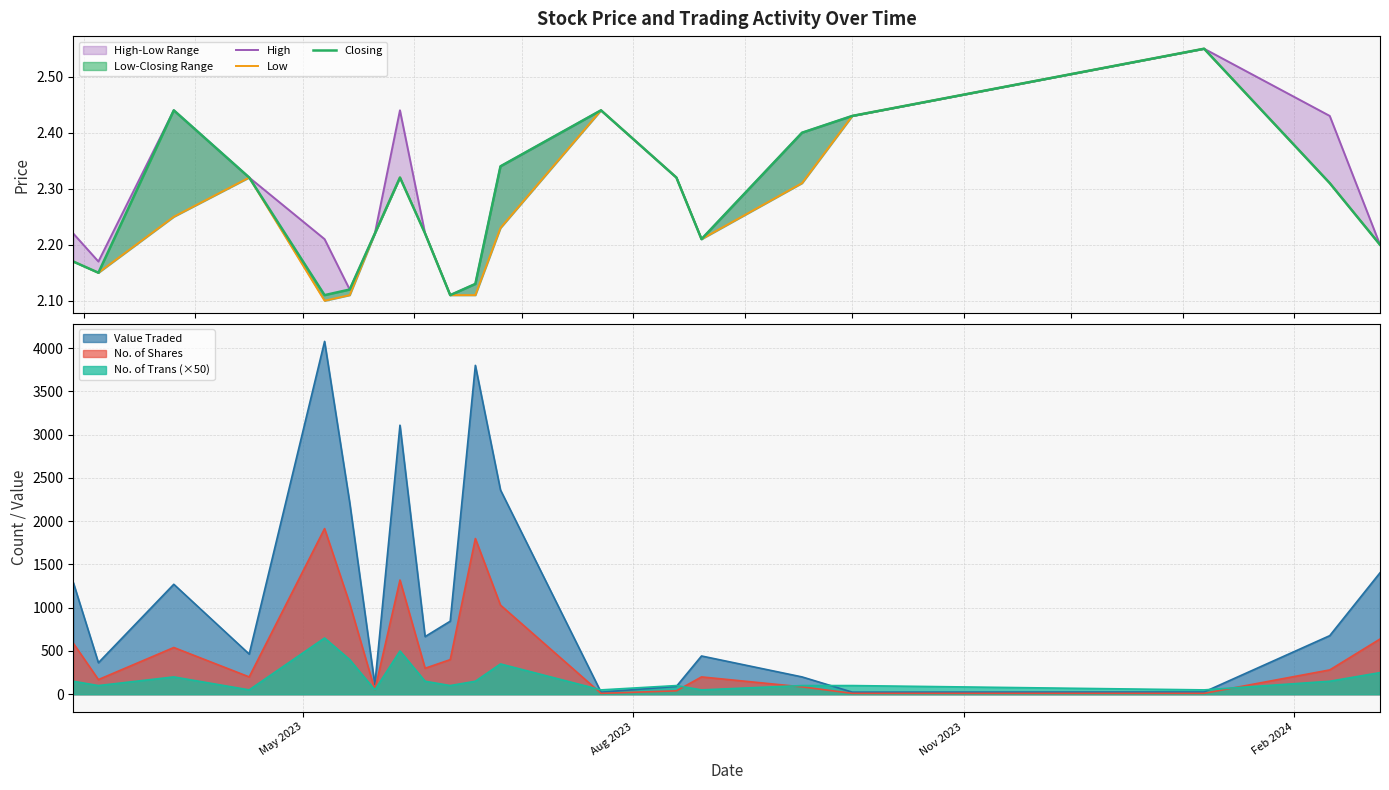

Reading left to right, what are all the values shown in this chart?

High: 2.2	2.2	2.4	2.3	2.2	2.1	2.2	2.4	2.2	2.1	2.1	2.3	2.4	2.3	2.2	2.4	2.4	2.5	2.4	2.2
Low: 2.2	2.1	2.2	2.3	2.1	2.1	2.2	2.3	2.2	2.1	2.1	2.2	2.4	2.3	2.2	2.3	2.4	2.5	2.3	2.2
Closing: 2.2	2.1	2.4	2.3	2.1	2.1	2.2	2.3	2.2	2.1	2.1	2.3	2.4	2.3	2.2	2.4	2.4	2.5	2.3	2.2